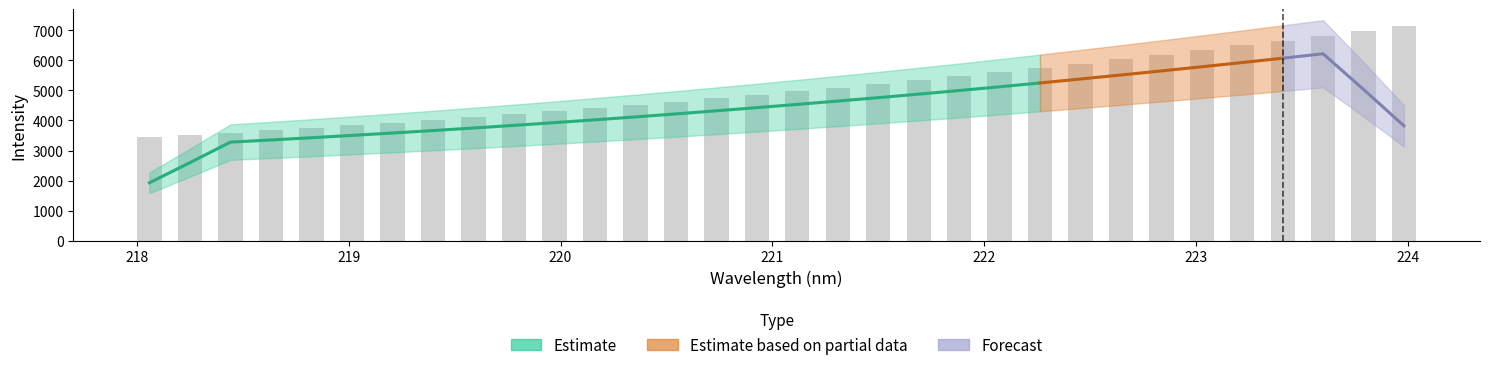

What is the label of the 7th bar from the right?

222.8355